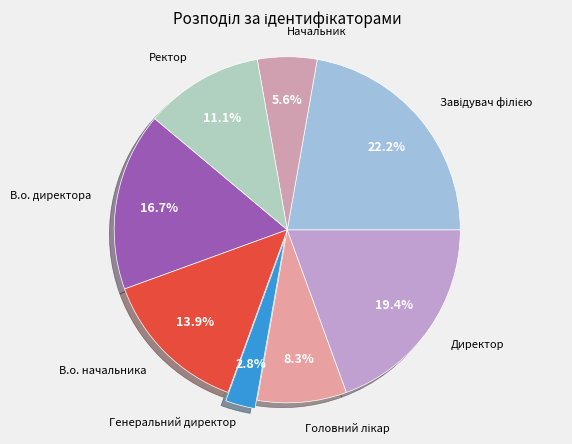

What percentage is the Генеральний директор slice, to the nearest percent?

3%